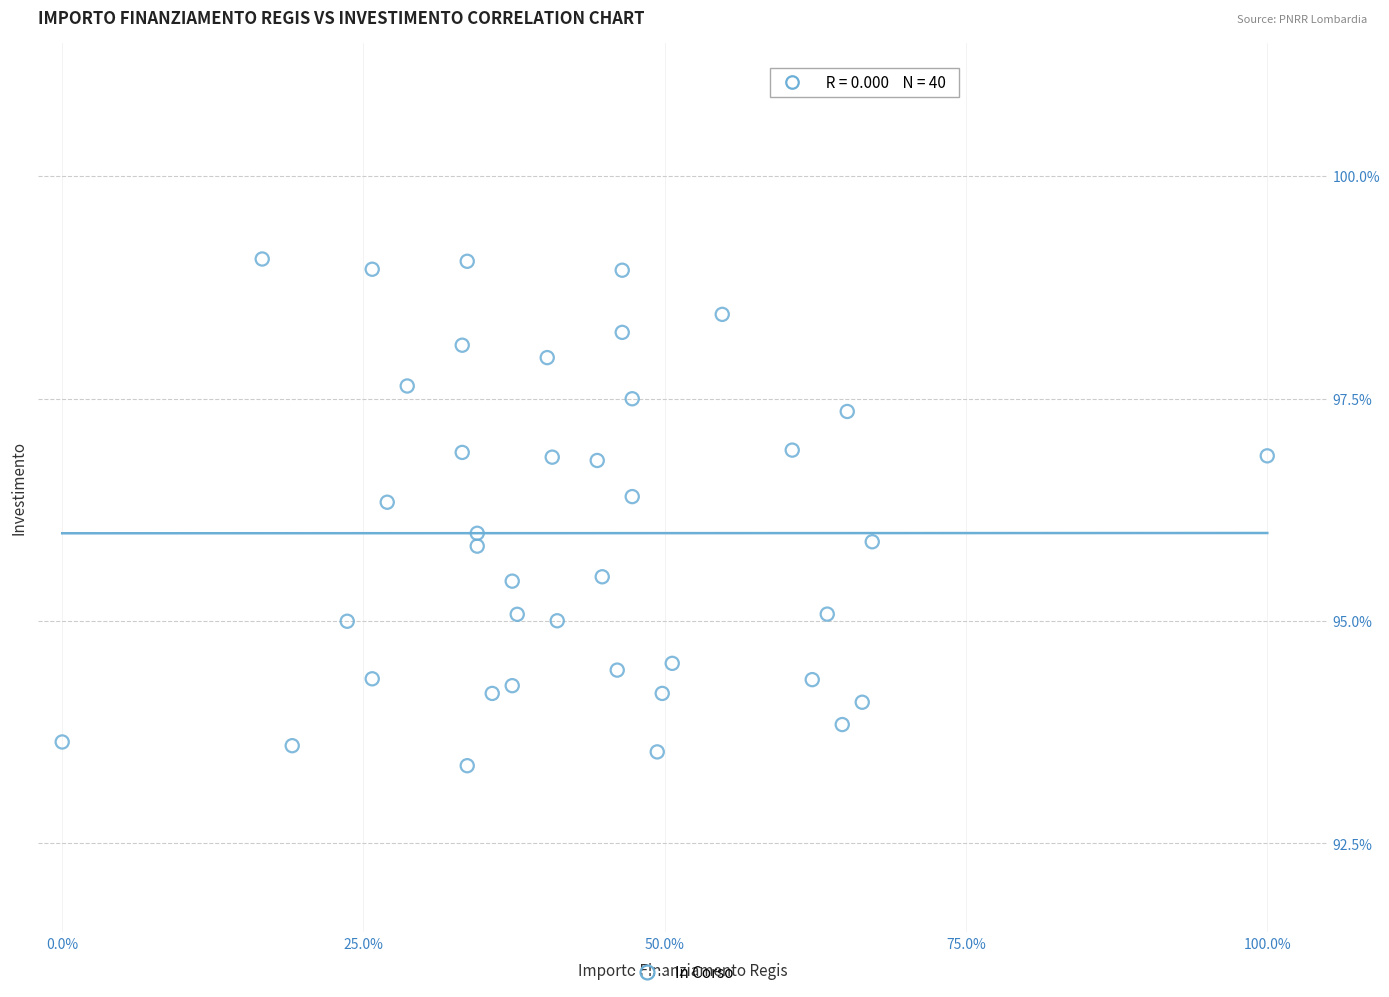

What is the range of Y values (max minus min)?

5.7